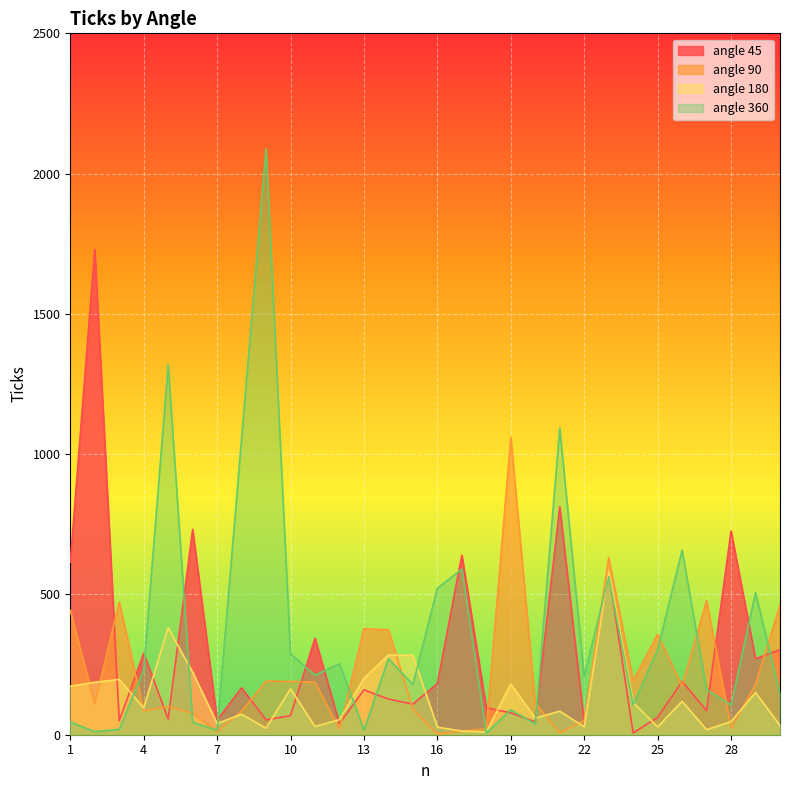

What is the average value of the angle 90 series?

219